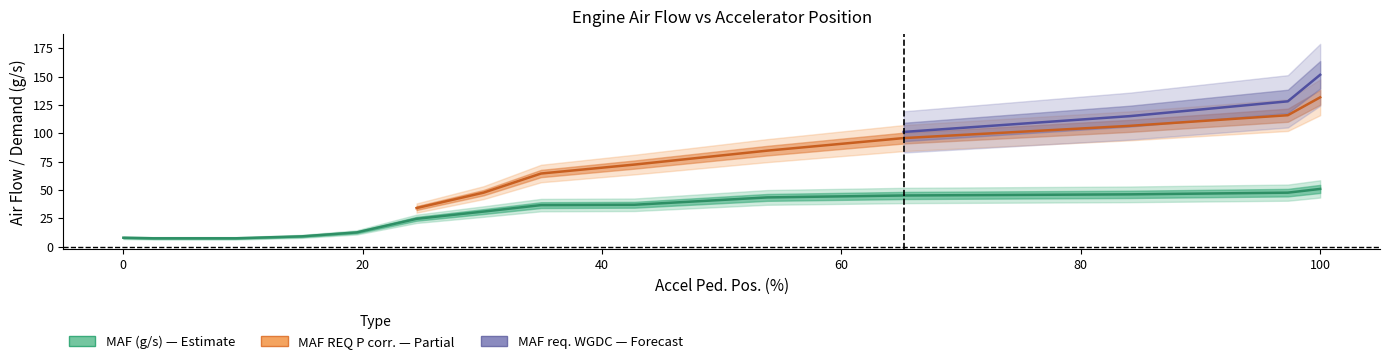

What is the label of the 13th point from the right?

2.5